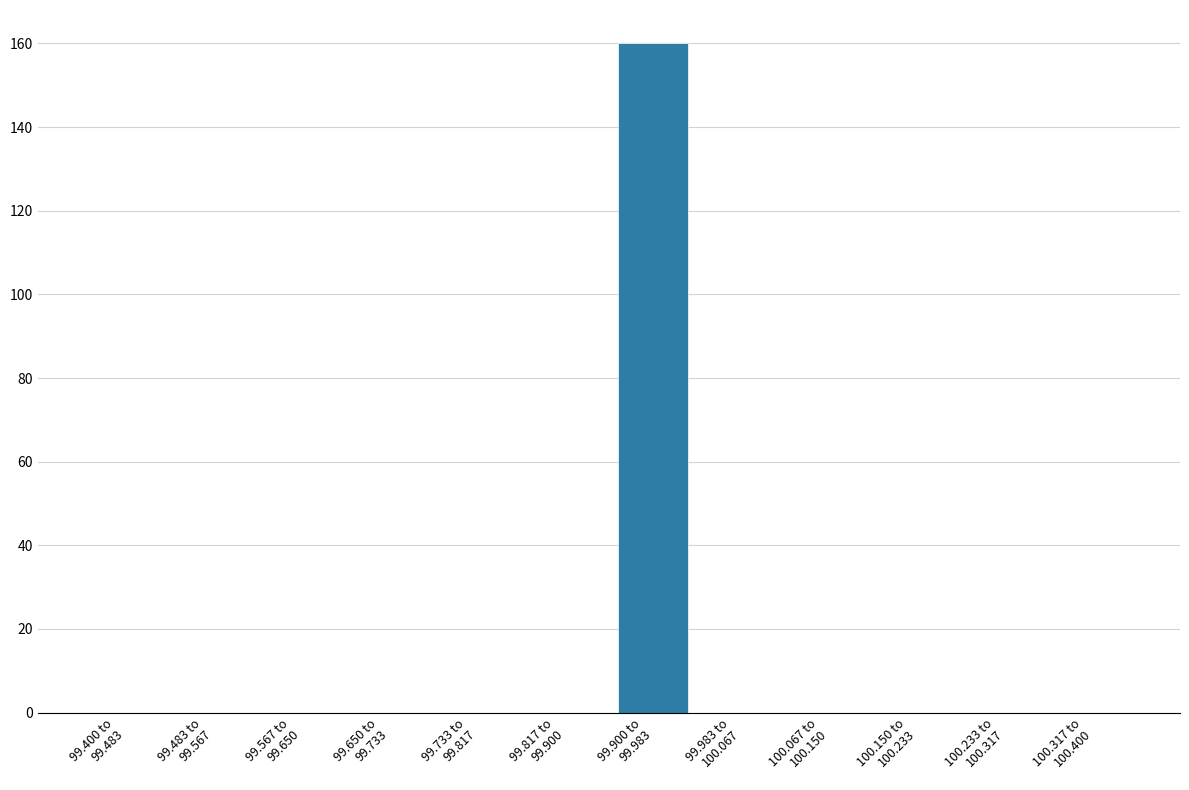

What is the sum of all values?

160